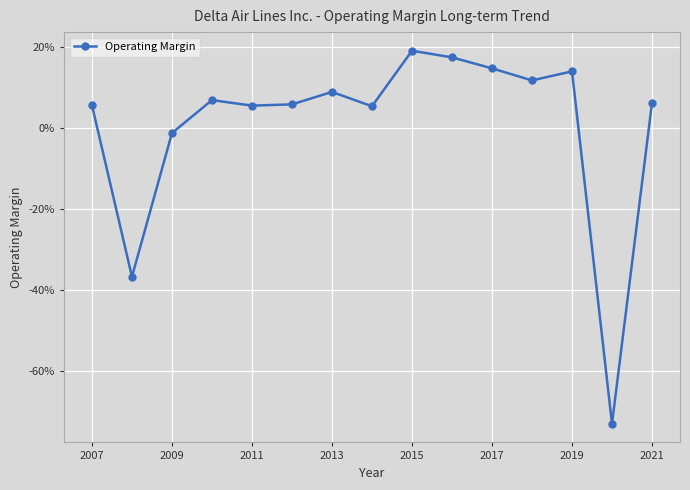

Is this an area chart (filled region under the line)?

No